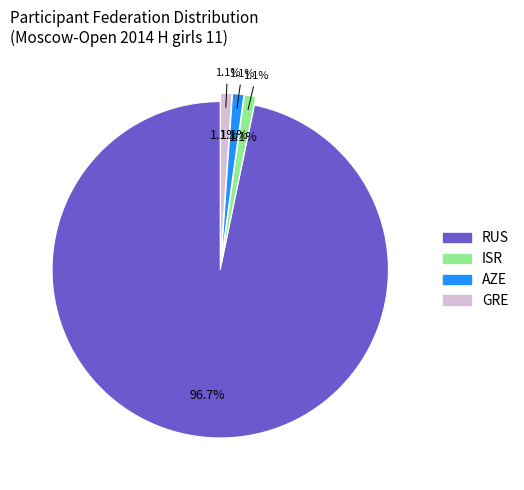

To the nearest percent, what is the combined percentage of GRE and ISR?

2%